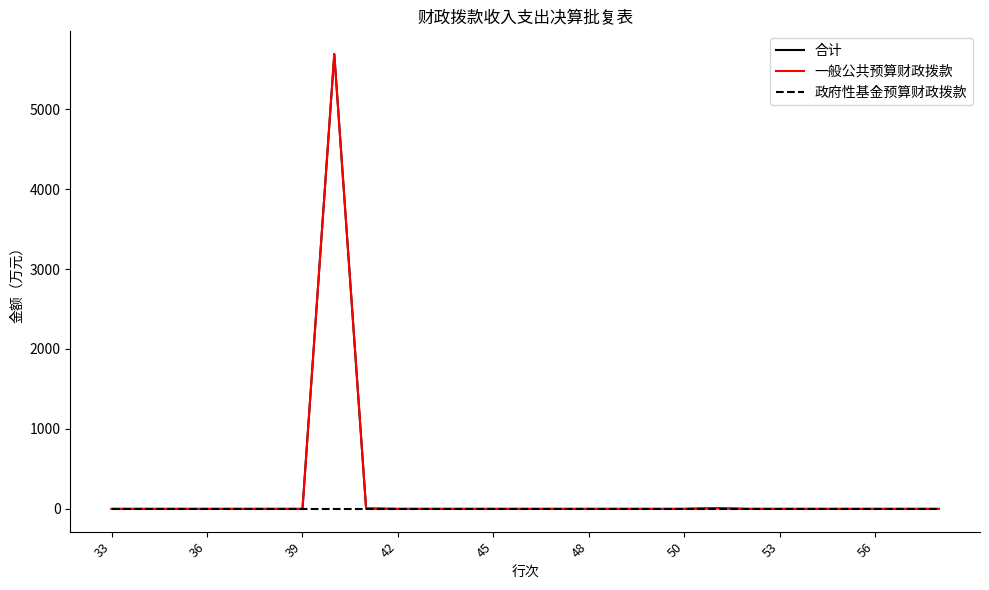

How many categories are shown in the chart?

27